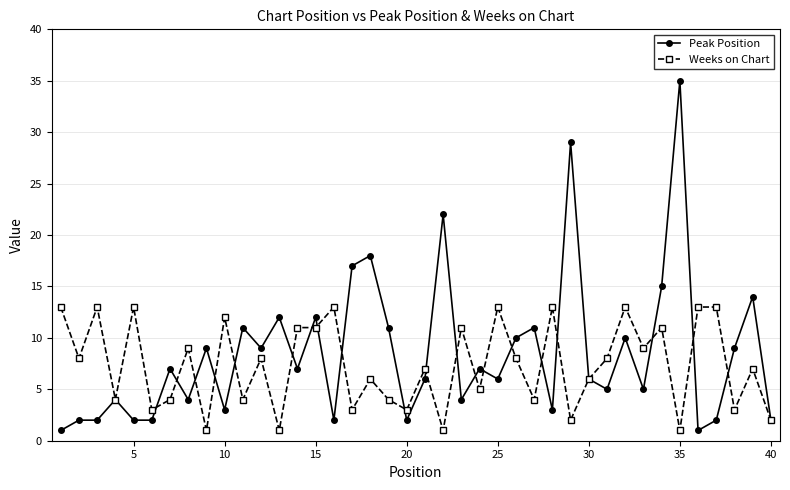

Which series has the largest range (max minus min)?

Peak Position